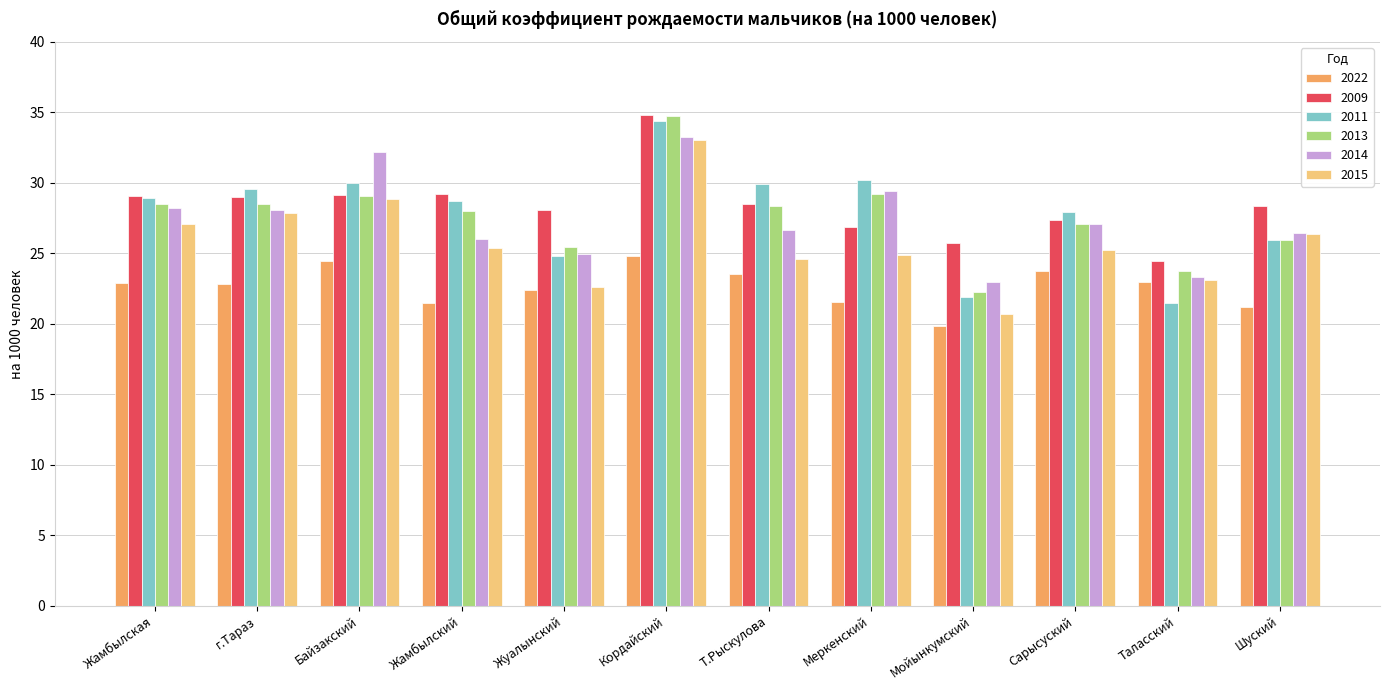

Where does the 2022 series first go above 22?

Жамбылская